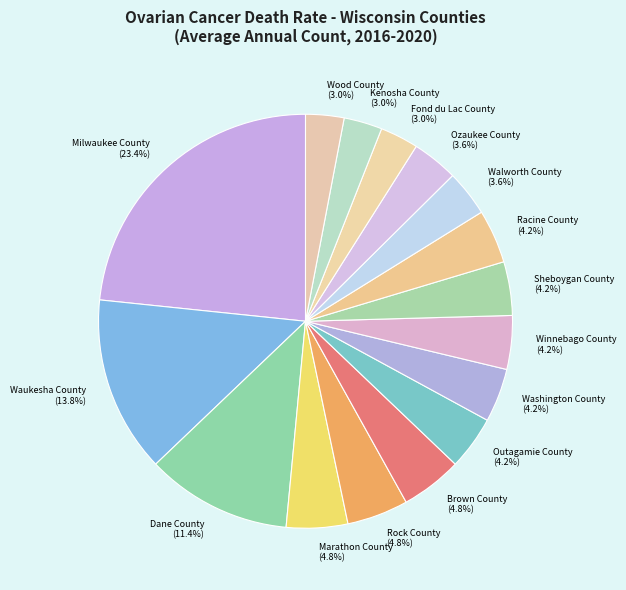

How many segments does this pie chart have?

16